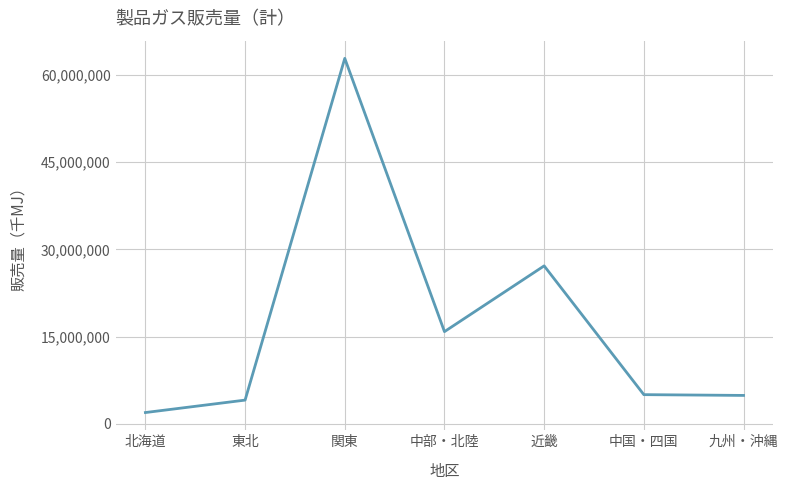

Is it true that the value at 近畿 is 36149919?

False